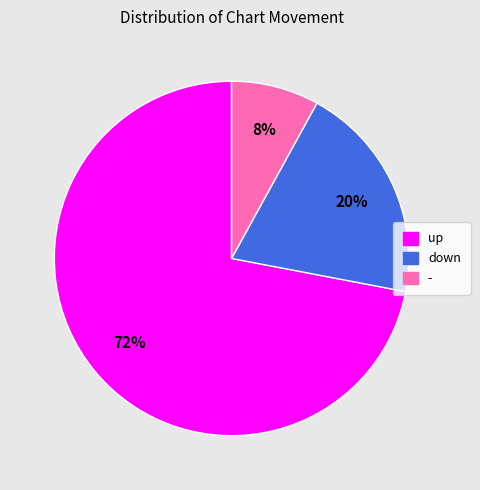

To the nearest percent, what portion does up represent?

72%